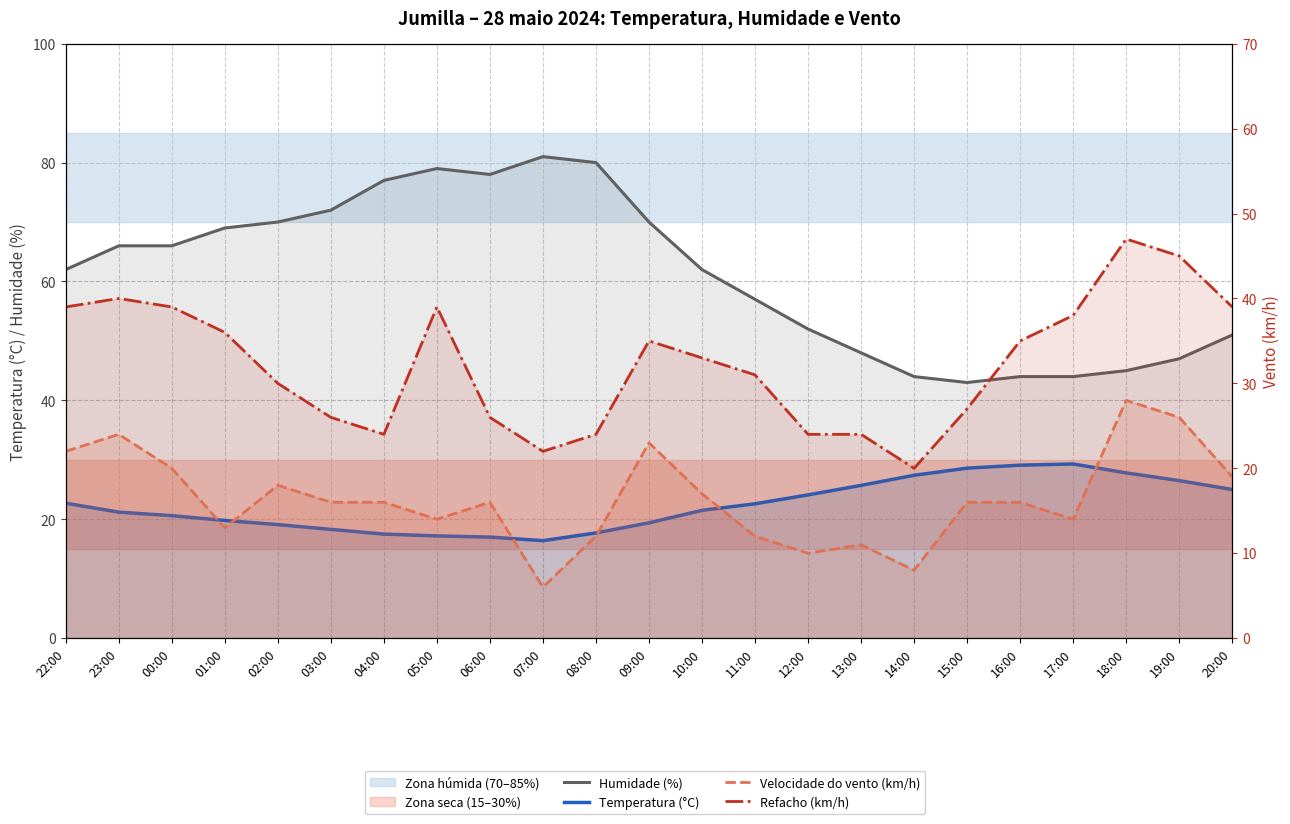

How many interior local valleys does the Humidade (%) series have?

2